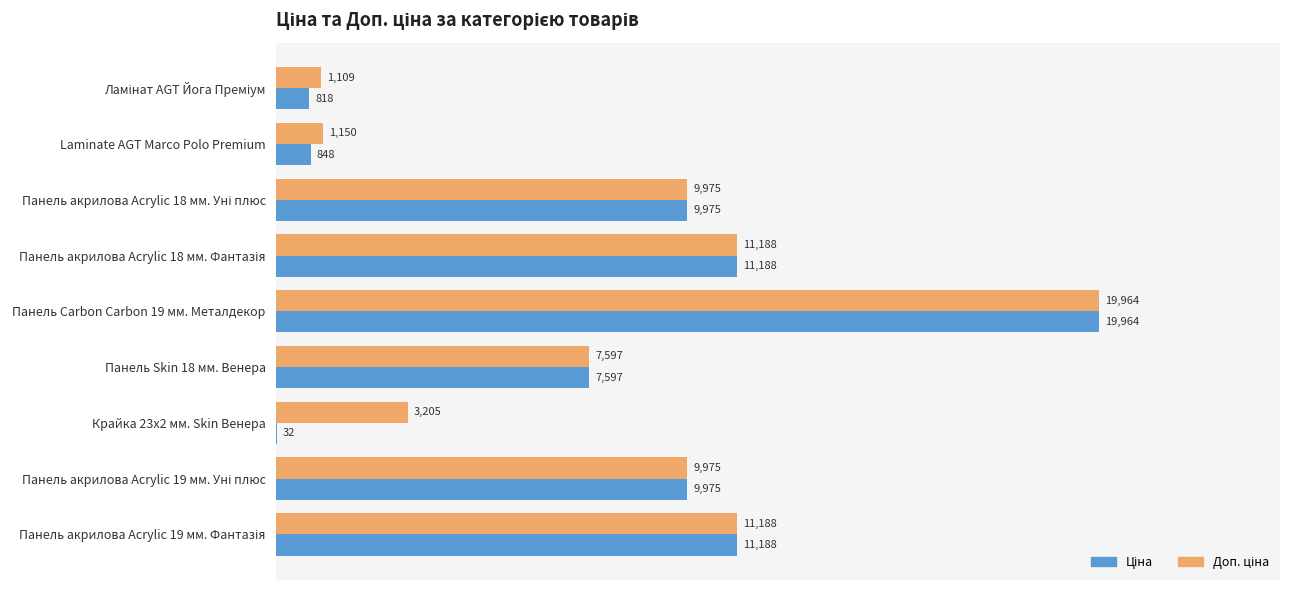

At which category is the sum across all series the highest?

Панель Carbon Carbon 19 мм. Металдекор